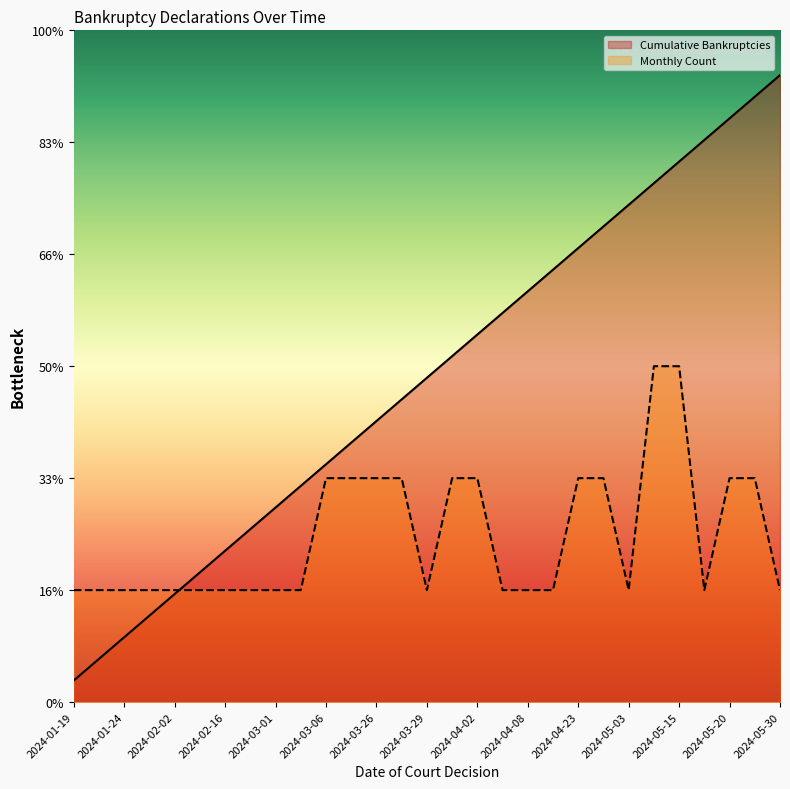

What is the average value of the Cumulative Bankruptcies series?

14.5